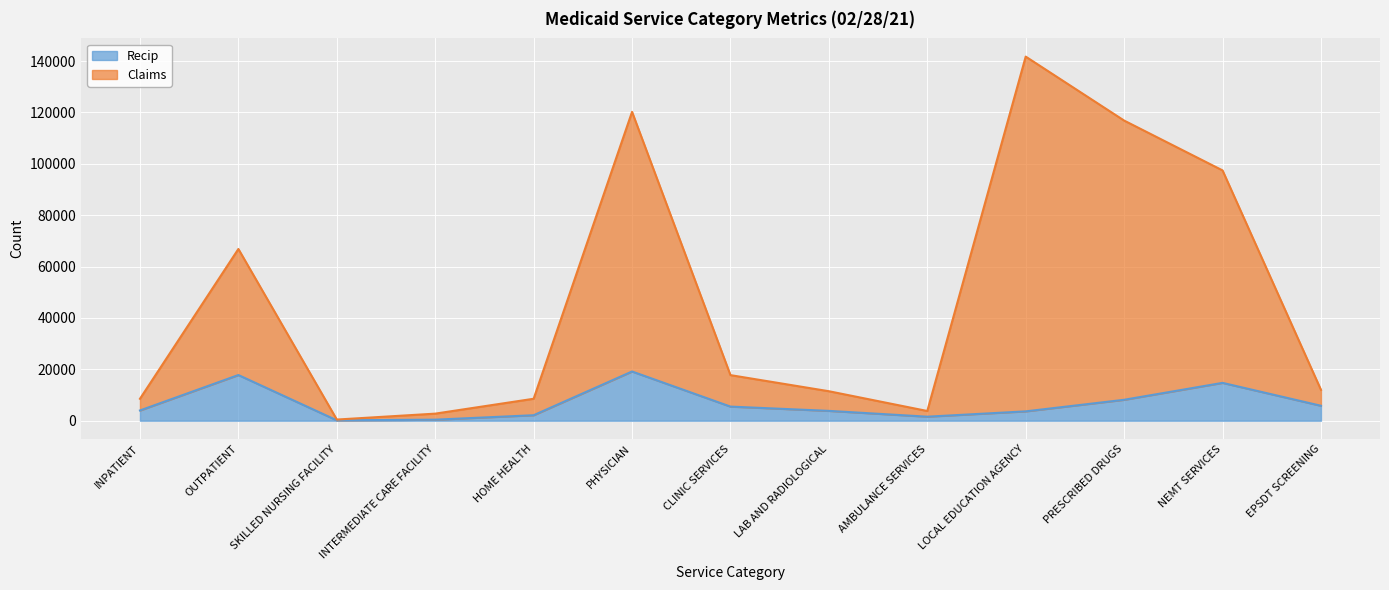

True or false: Recip and Claims cross at least once.

False